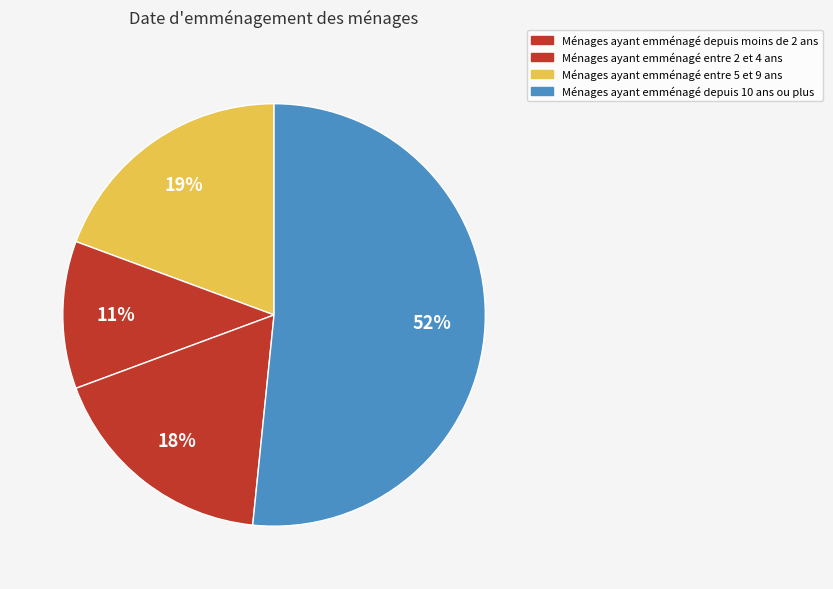

Is there a majority slice in this chart?

Yes